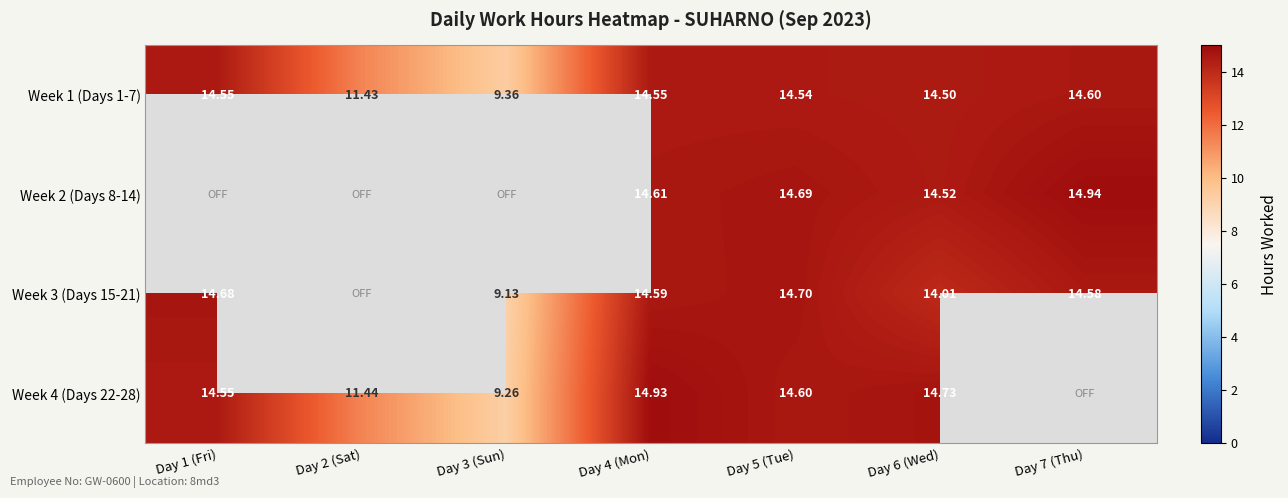

What is the highest value of the Week 3 (Days 15-21) series?

14.7